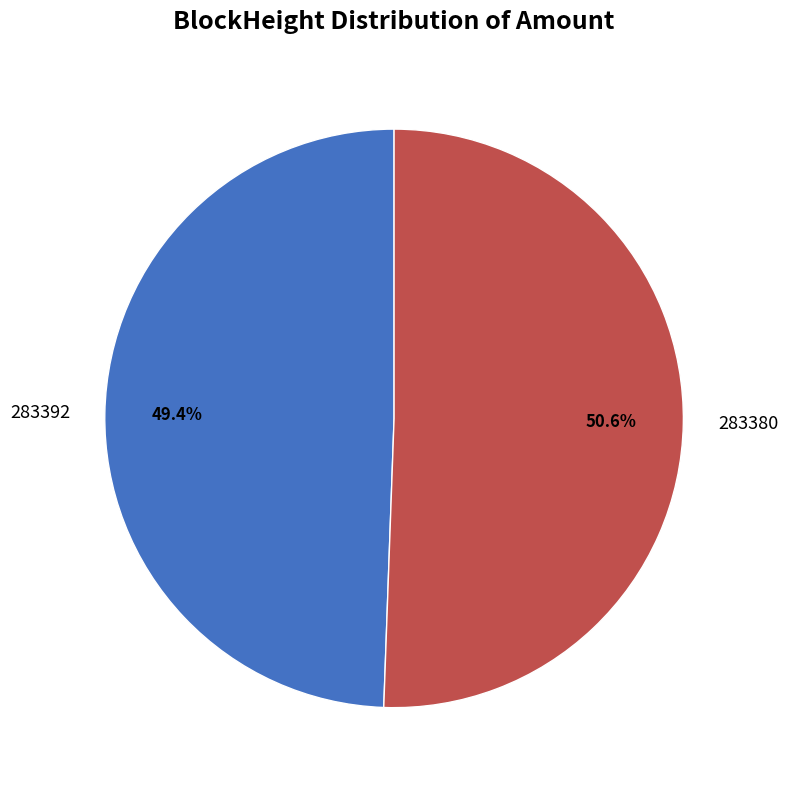

What percentage is the 283380 slice, to the nearest percent?

51%